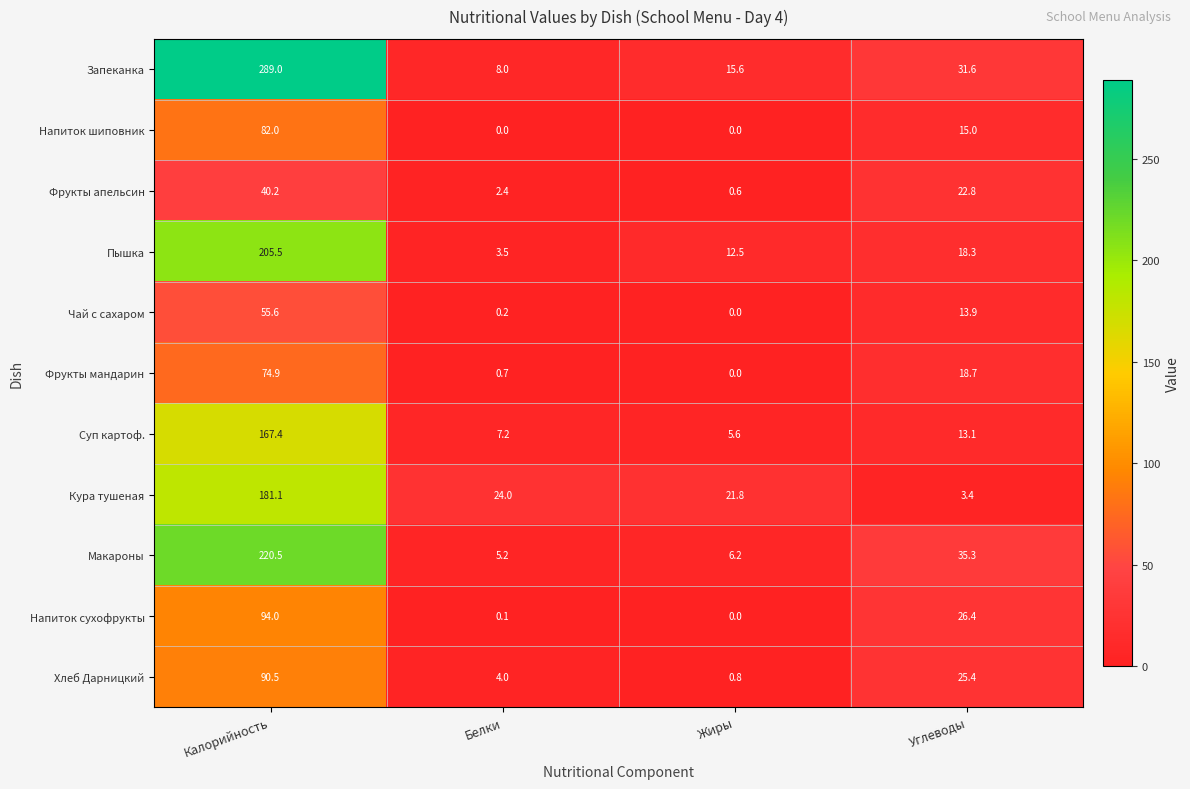

Which label corresponds to the largest value in the chart?

Калорийность